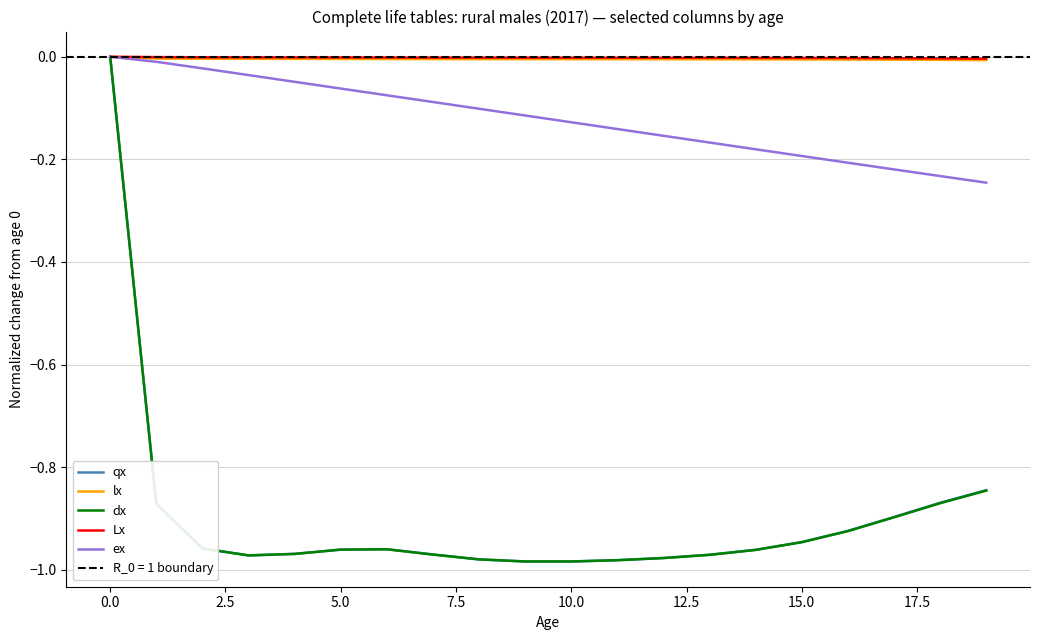

The value of dx at 10.0 is -1.7. True or false?

False